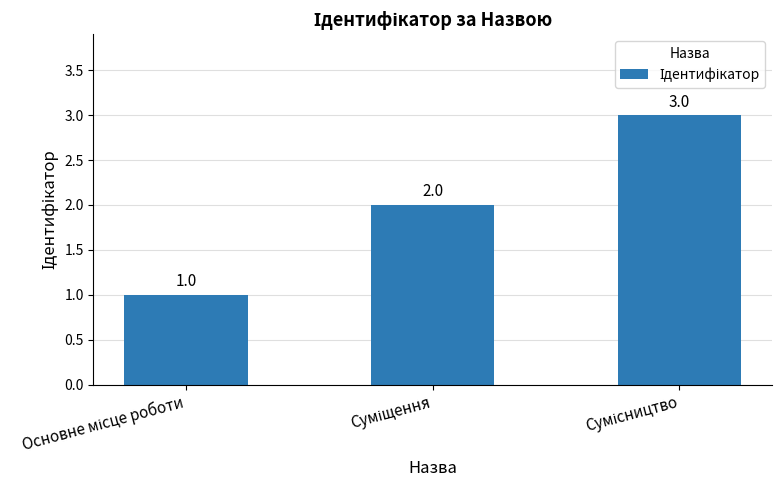

What is the greatest value displayed?

3